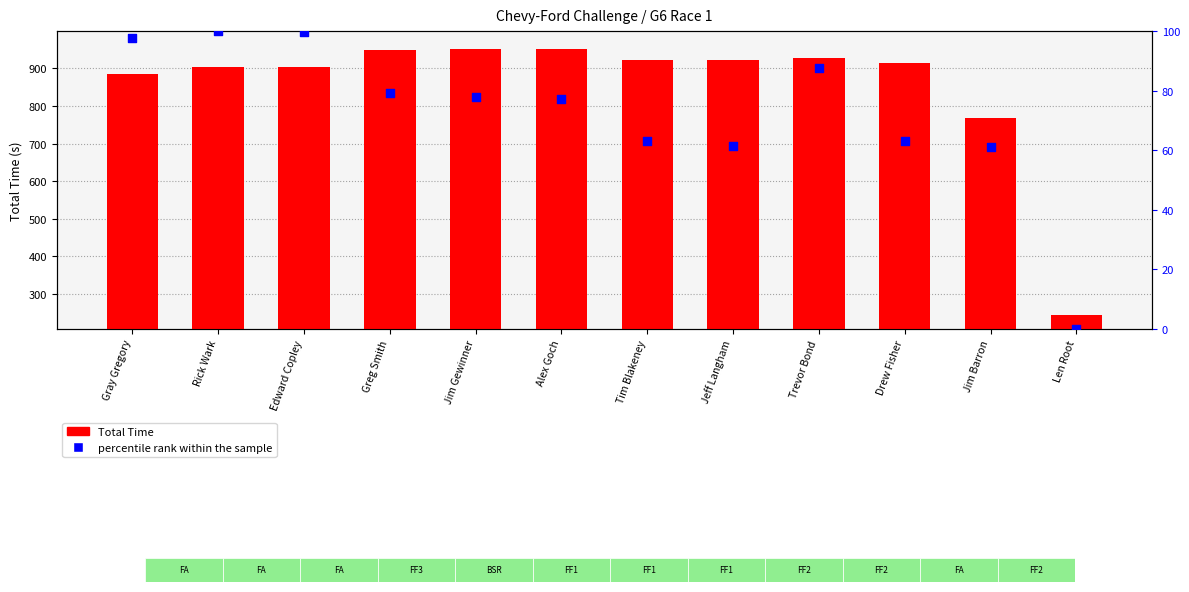

What is the total value across all series at Alex Goch?

1029.4